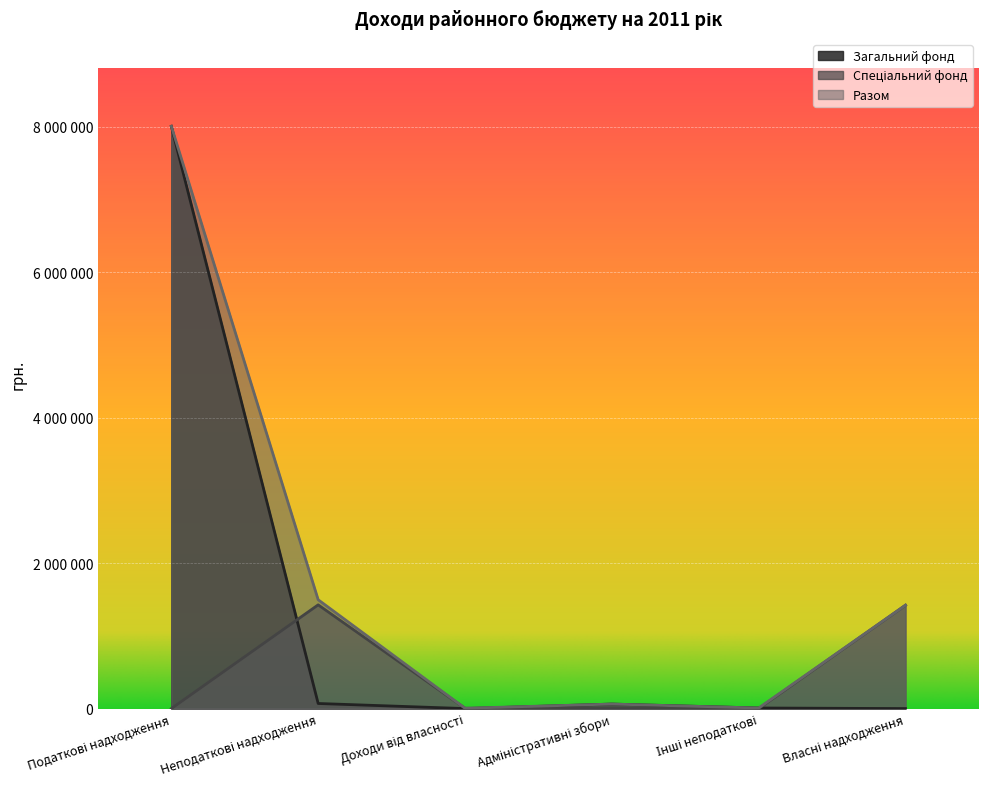

What is the approximate value of Разом at Власні надходження, to the nearest 50?

1421400